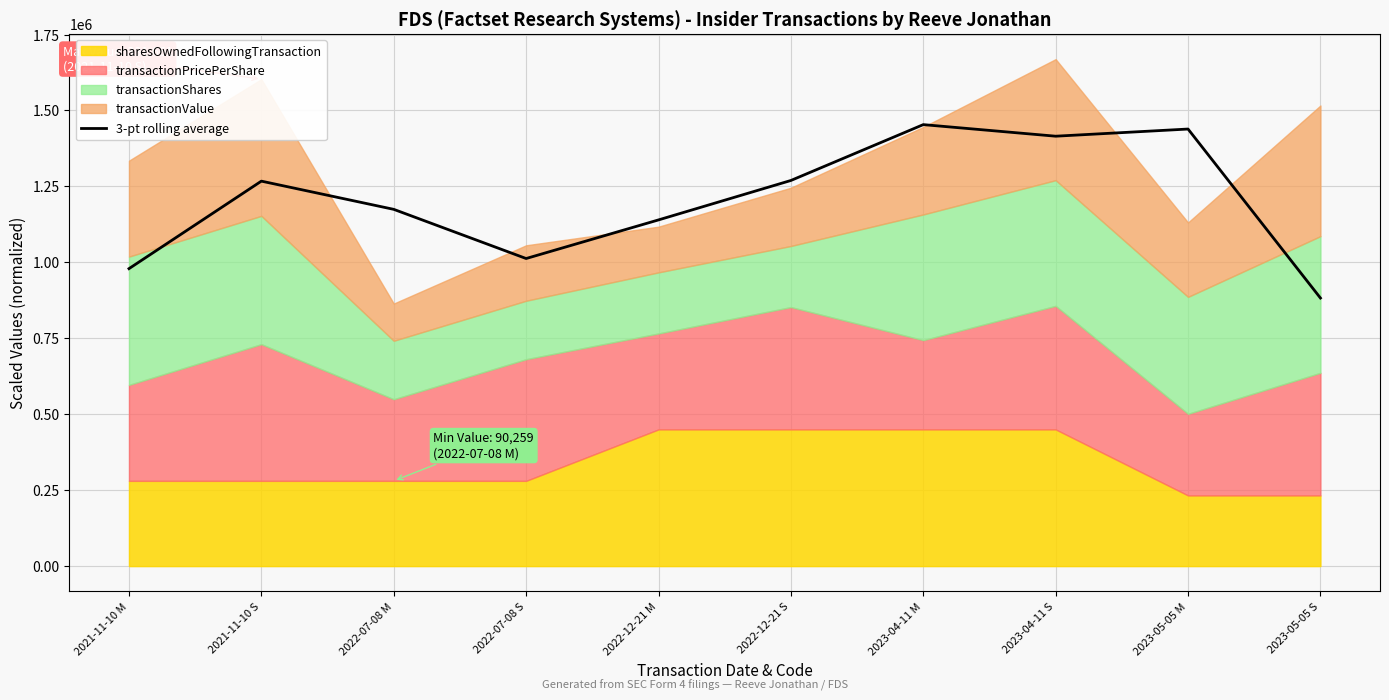

What is the difference between the maximum and minimum values?

570870.3